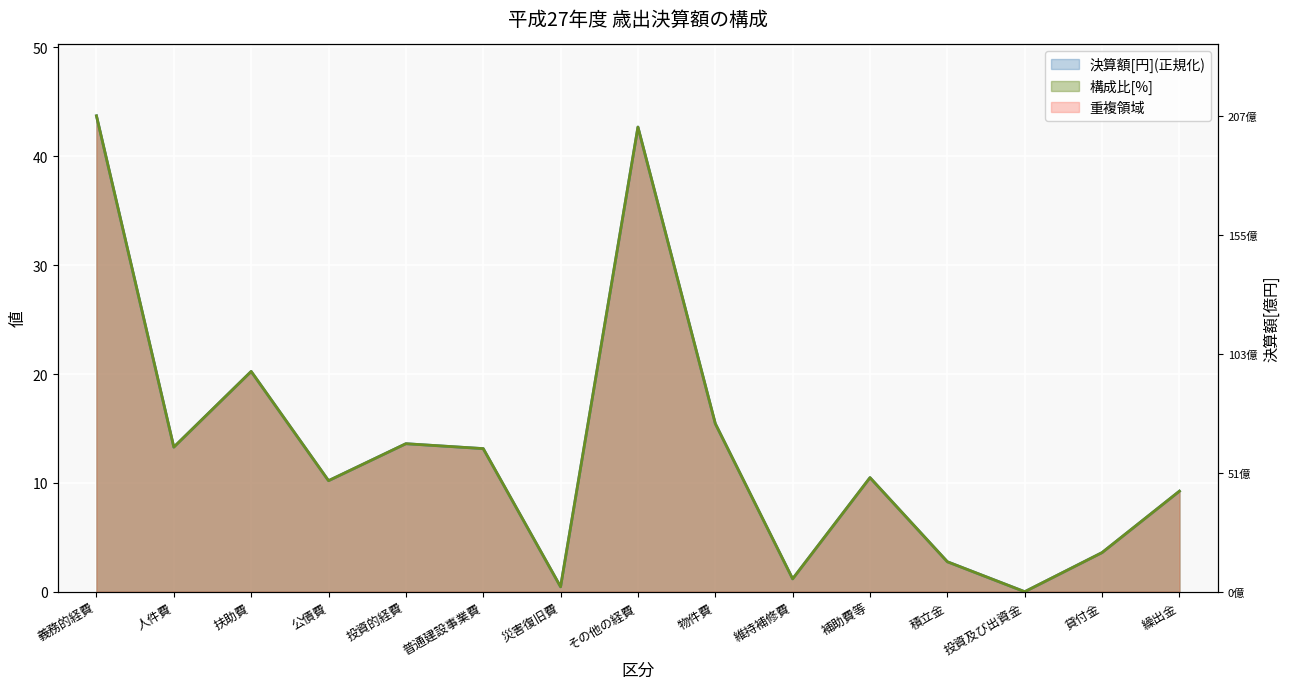

Reading right to left, extract all data points from this chart.

決算額[円]: 繰出金=9.2	貸付金=3.6	投資及び出資金=0.0	積立金=2.8	補助費等=10.5	維持補修費=1.2	物件費=15.4	その他の経費=42.7	災害復旧費=0.5	普通建設事業費=13.1	投資的経費=13.6	公債費=10.2	扶助費=20.2	人件費=13.3	義務的経費=43.7
構成比[%]: 繰出金=9.2	貸付金=3.6	投資及び出資金=0.0	積立金=2.8	補助費等=10.5	維持補修費=1.2	物件費=15.4	その他の経費=42.7	災害復旧費=0.5	普通建設事業費=13.1	投資的経費=13.6	公債費=10.2	扶助費=20.2	人件費=13.3	義務的経費=43.7